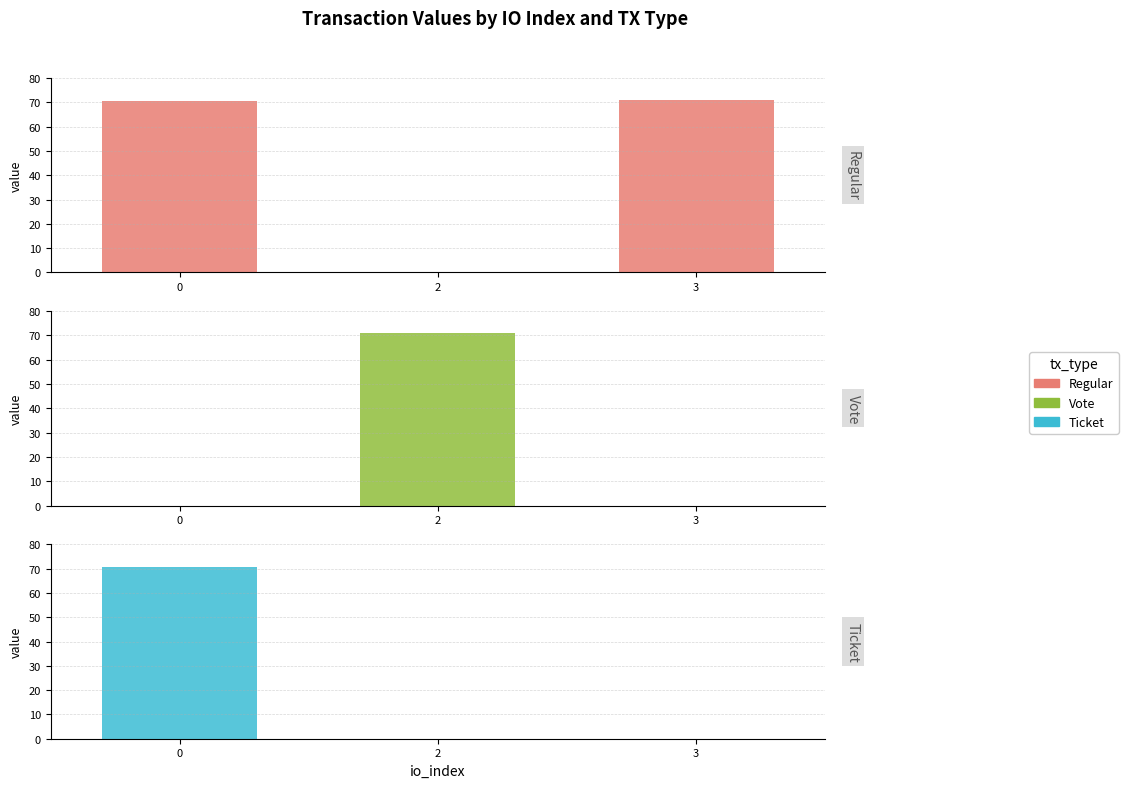

Rank the series at 2 from lowest to highest value.

Regular, Ticket, Vote